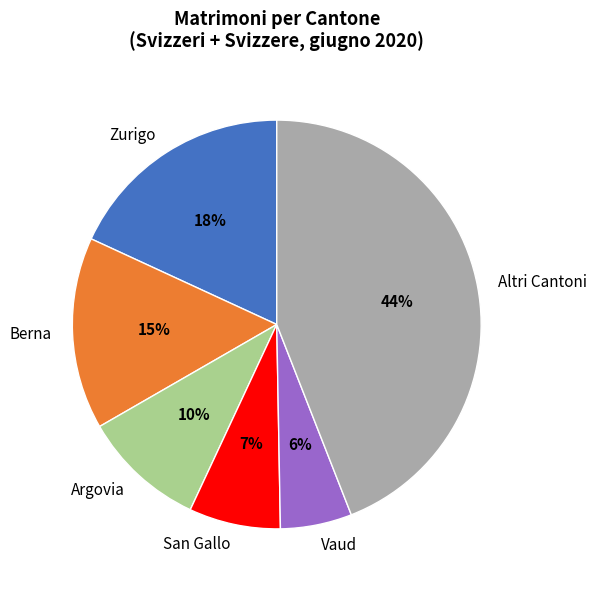

What is the smallest slice in the pie chart?

Vaud